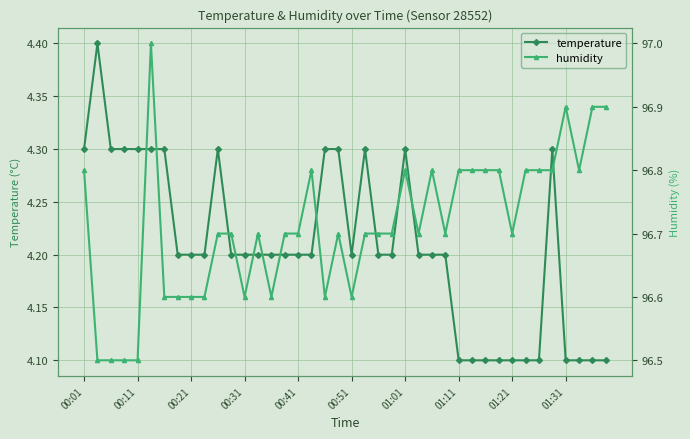

List the series in order of their overall mean, highest first.

humidity, temperature